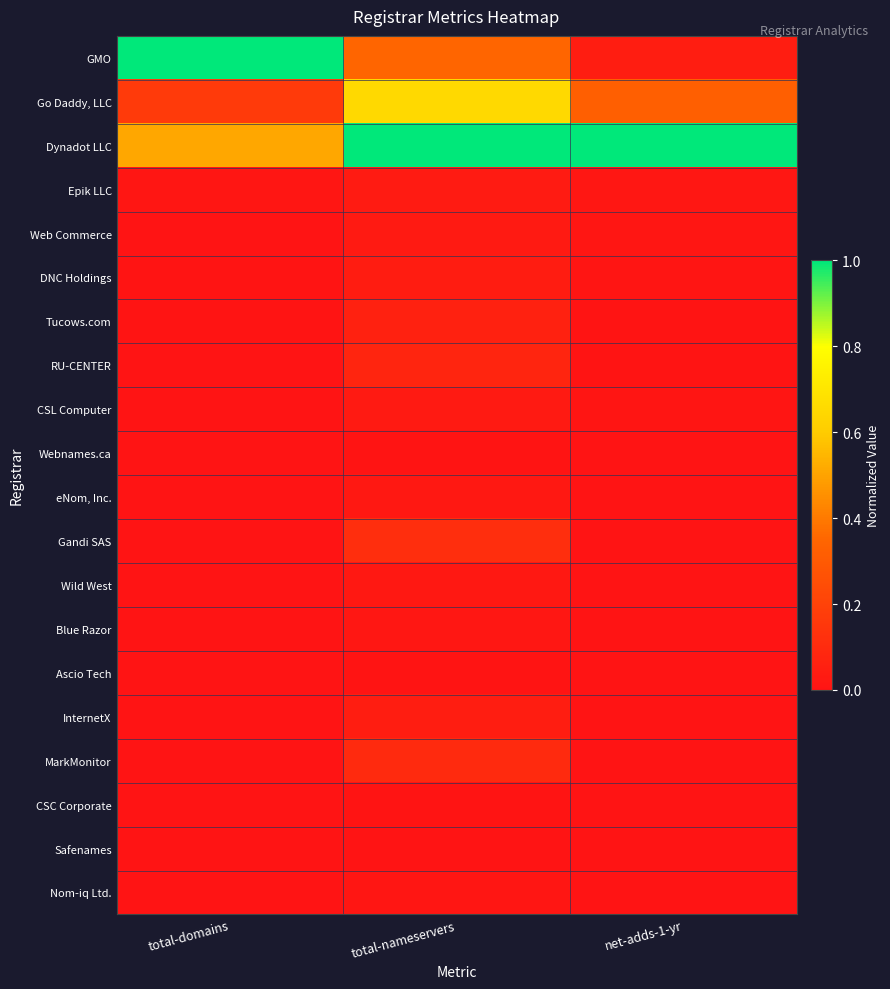

Reading left to right, transcribe all the data shown in this chart.

GMO: total-domains=1.0	total-nameservers=0.3	net-adds-1-yr=0.0
Go Daddy, LLC: total-domains=0.2	total-nameservers=0.7	net-adds-1-yr=0.3
Dynadot LLC: total-domains=0.5	total-nameservers=1.0	net-adds-1-yr=1.0
Epik LLC: total-domains=0.0	total-nameservers=0.0	net-adds-1-yr=0.0
Web Commerce: total-domains=0.0	total-nameservers=0.0	net-adds-1-yr=0.0
DNC Holdings: total-domains=0.0	total-nameservers=0.0	net-adds-1-yr=0.0
Tucows.com: total-domains=0.0	total-nameservers=0.1	net-adds-1-yr=0.0
RU-CENTER: total-domains=0.0	total-nameservers=0.1	net-adds-1-yr=0.0
CSL Computer: total-domains=0.0	total-nameservers=0.0	net-adds-1-yr=0.0
Webnames.ca: total-domains=0.0	total-nameservers=0.0	net-adds-1-yr=0.0
eNom, Inc.: total-domains=0.0	total-nameservers=0.0	net-adds-1-yr=0.0
Gandi SAS: total-domains=0.0	total-nameservers=0.1	net-adds-1-yr=0.0
Wild West: total-domains=0.0	total-nameservers=0.0	net-adds-1-yr=0.0
Blue Razor: total-domains=0.0	total-nameservers=0.0	net-adds-1-yr=0.0
Ascio Tech: total-domains=0.0	total-nameservers=0.0	net-adds-1-yr=0.0
InternetX: total-domains=0.0	total-nameservers=0.0	net-adds-1-yr=0.0
MarkMonitor: total-domains=0.0	total-nameservers=0.1	net-adds-1-yr=0.0
CSC Corporate: total-domains=0.0	total-nameservers=0.0	net-adds-1-yr=0.0
Safenames: total-domains=0.0	total-nameservers=0.0	net-adds-1-yr=0.0
Nom-iq Ltd.: total-domains=0.0	total-nameservers=0.0	net-adds-1-yr=0.0